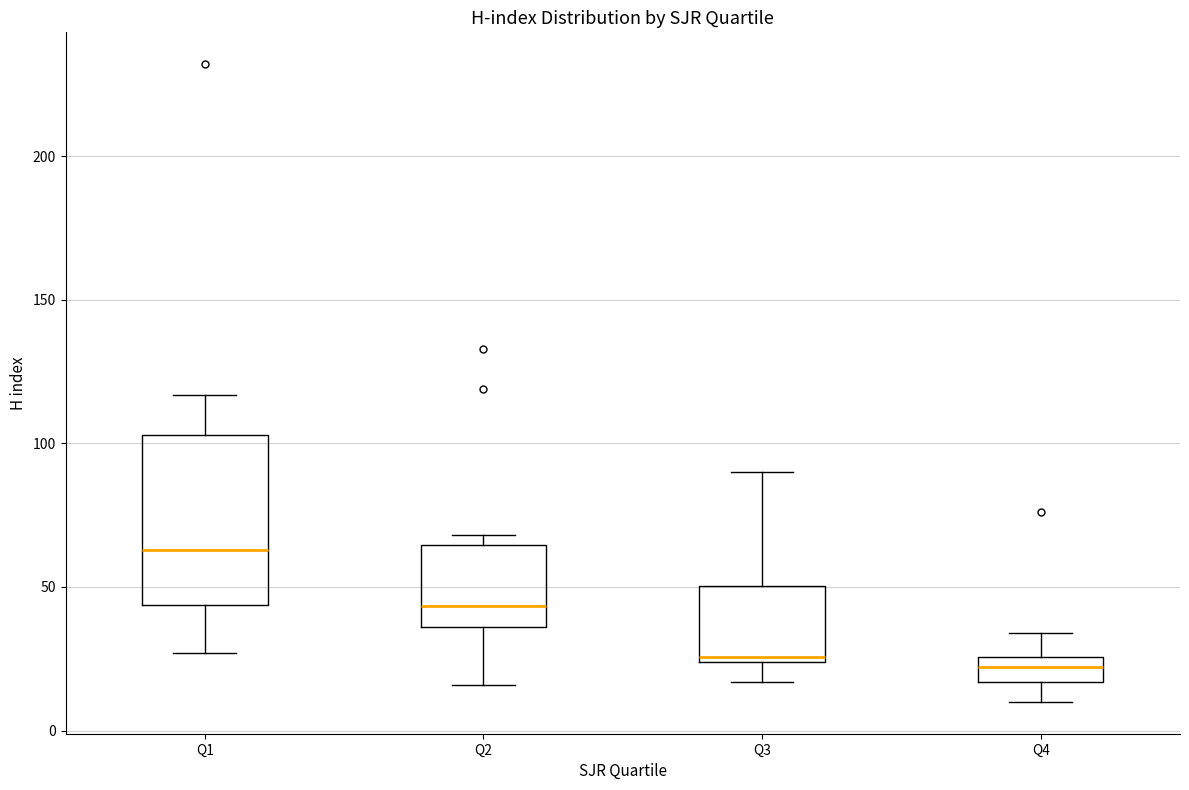

Reading left to right, read every box against the y-axis: the position of its median line, the range the box covers, and the ends of its whiskers. The values are not printed on the chart, so give them approximately, as read against the axis.

Q1: median 65, box 45 to 105, whiskers 25 to 115
Q2: median 45, box 35 to 65, whiskers 15 to 70
Q3: median 25, box 25 to 50, whiskers 15 to 90
Q4: median 20, box 15 to 25, whiskers 10 to 35